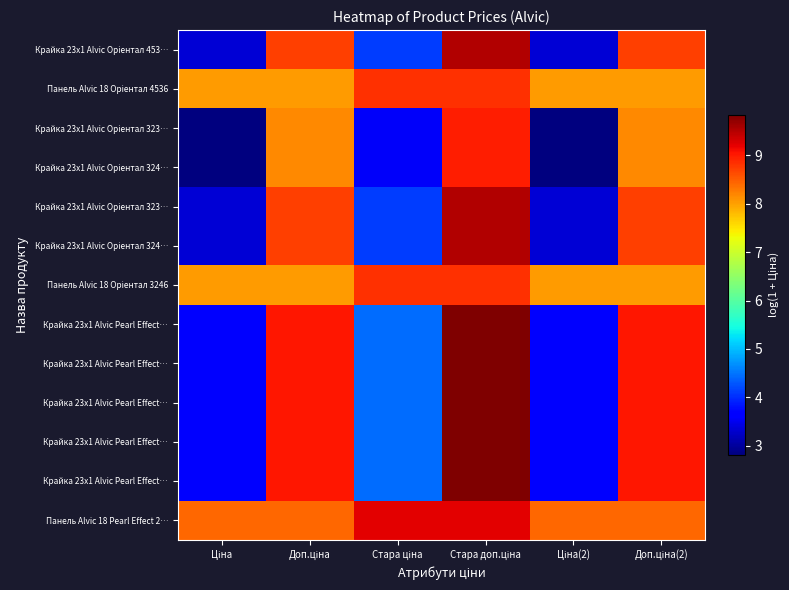

At how many categories does at least one series exceed 9?

4